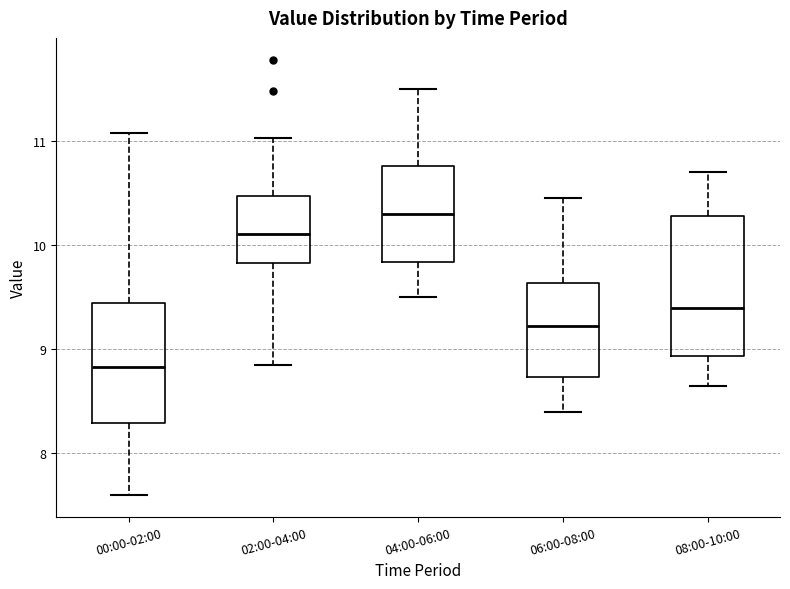

Which box has the highest median line?

04:00-06:00